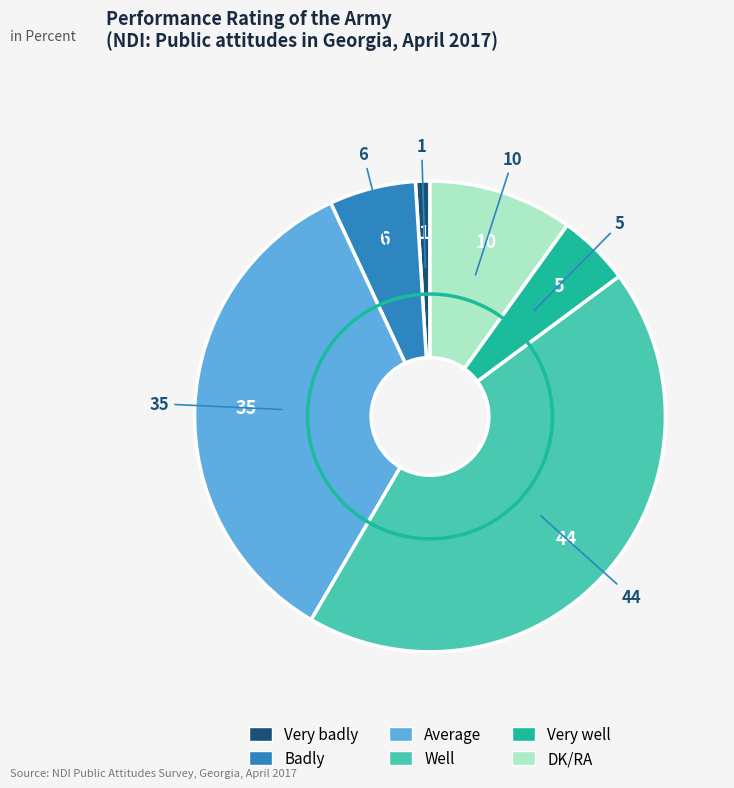

Is there a majority slice in this chart?

No